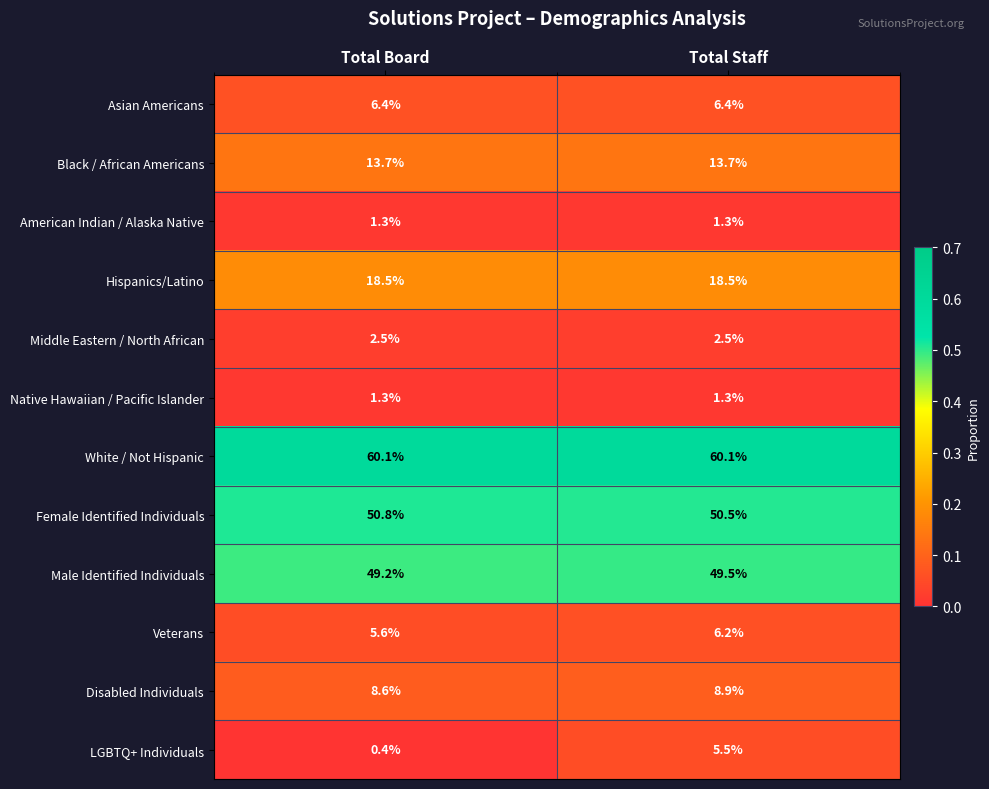

At which category does the chart reach its minimum across all series?

Total Board